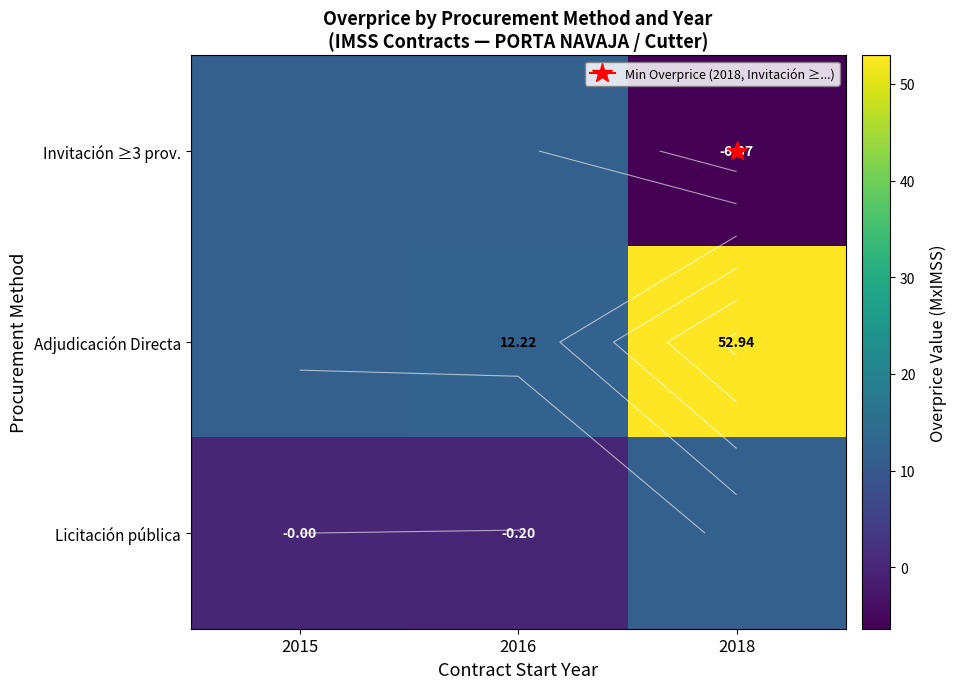

Is the value of Licitación pública at 2018 greater than the value of Adjudicación Directa at 2015?

No